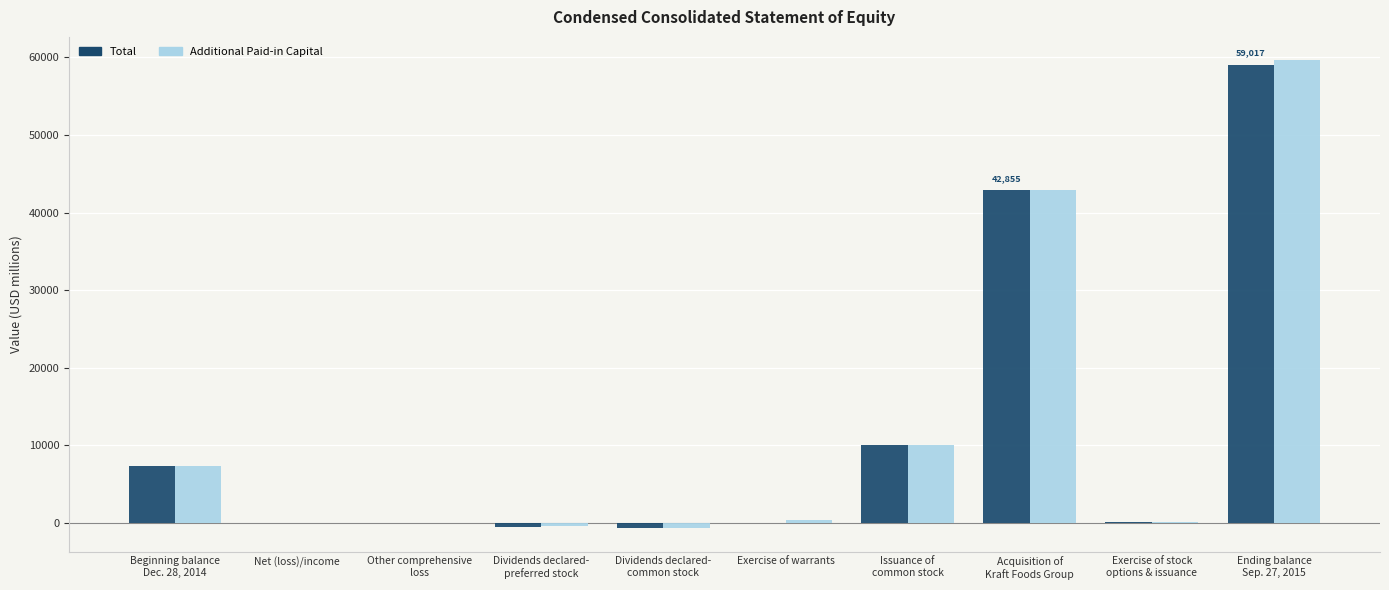

The value of Additional Paid-in Capital at Net (loss)/income is 0. True or false?

True